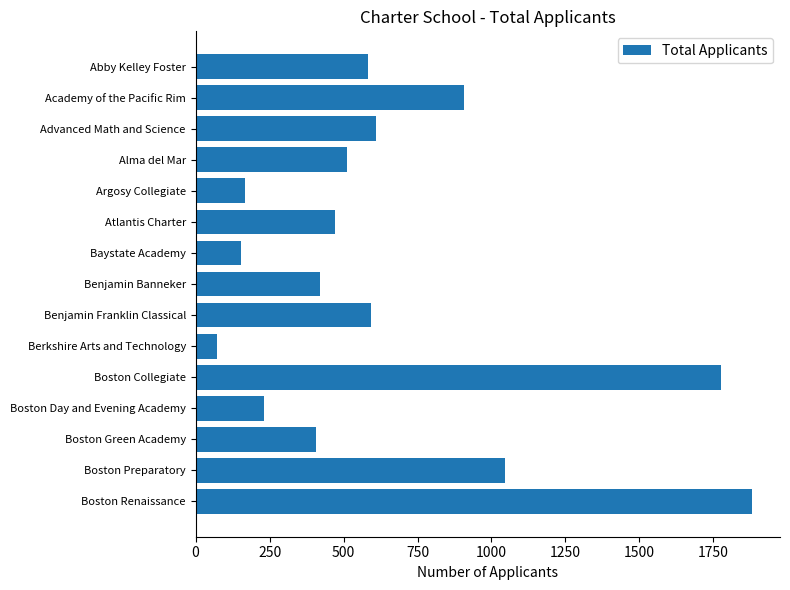

What is the sum of all values?

9834